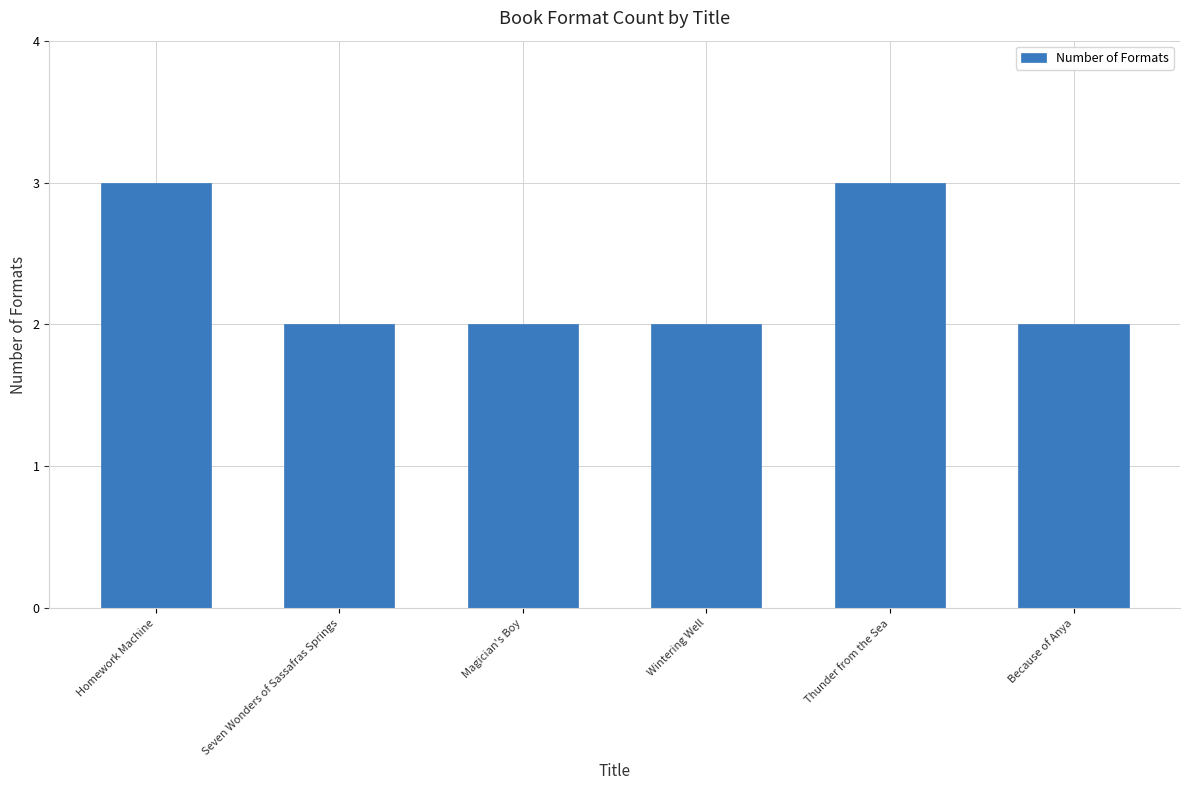

What is the label of the 1st bar from the right?

Because of Anya